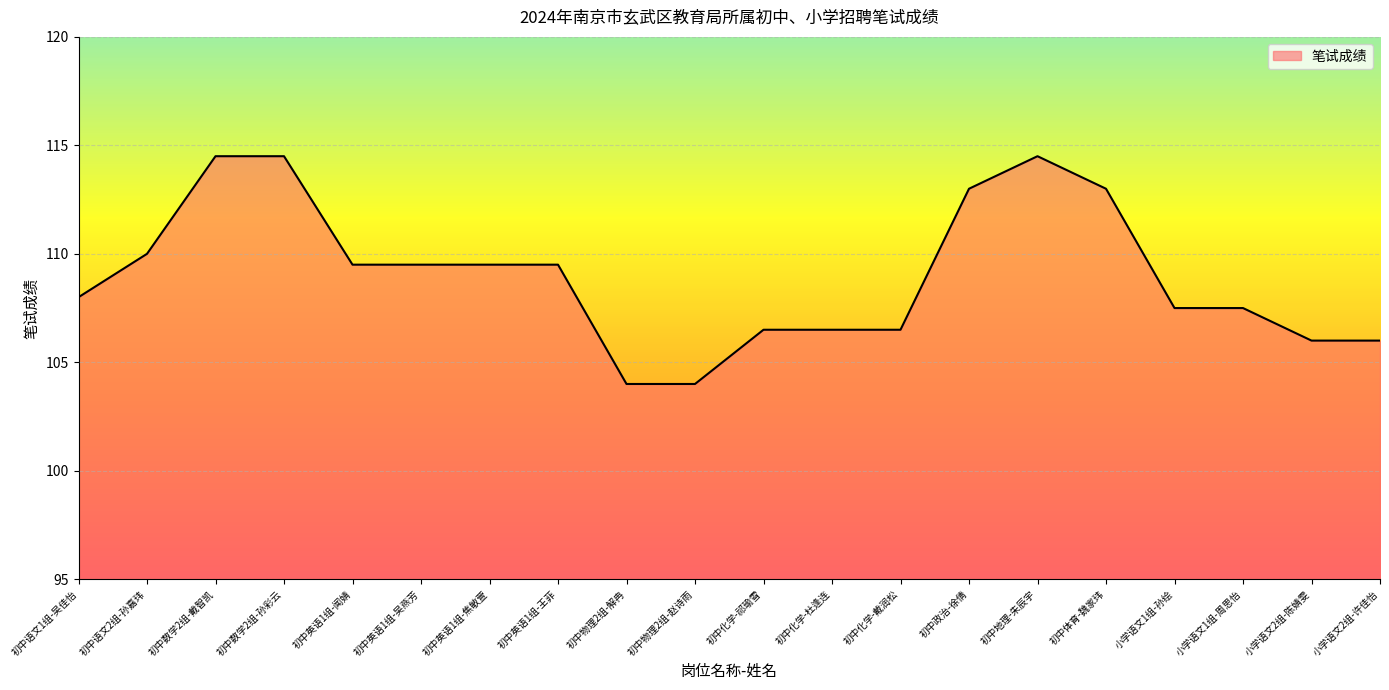

Read the value at 小学语文2组-许佳怡.

106.0